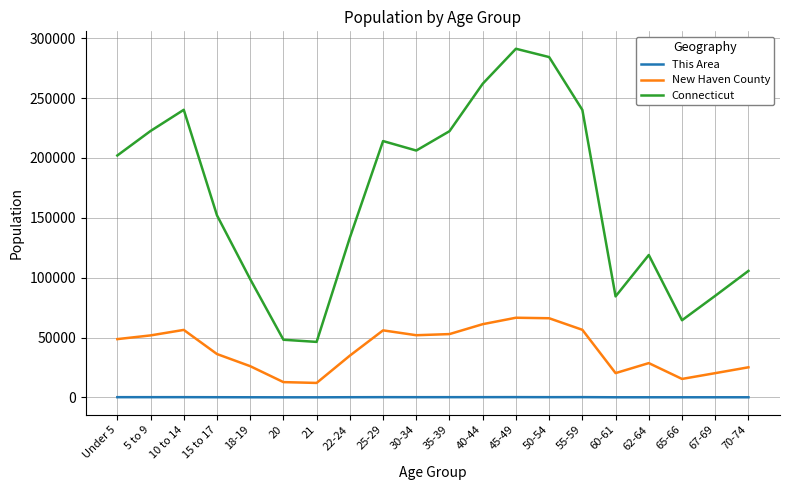

What is the difference between the highest and lowest values at 40-44?

261868